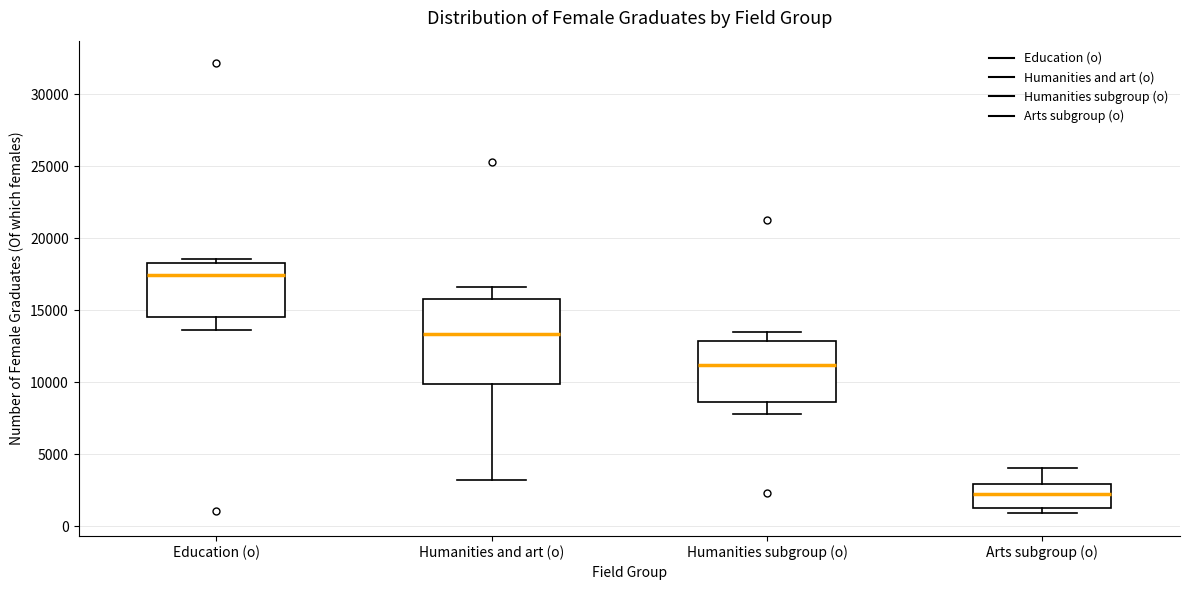

Which box's median line is the highest?

Education (o)